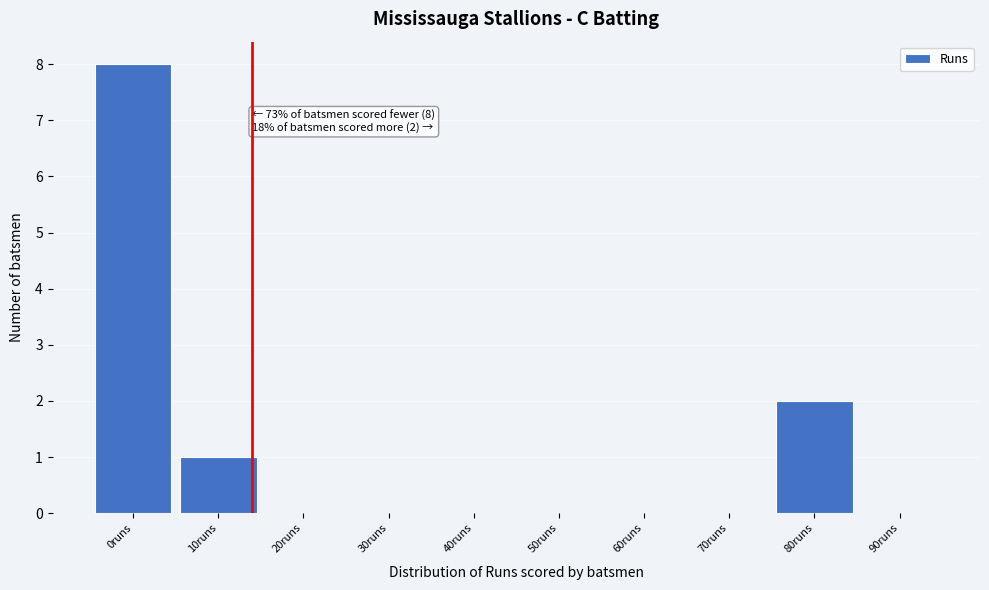

Reading right to left, what are all the values shown in this chart?

90runs=0	80runs=2	70runs=0	60runs=0	50runs=0	40runs=0	30runs=0	20runs=0	10runs=1	0runs=8